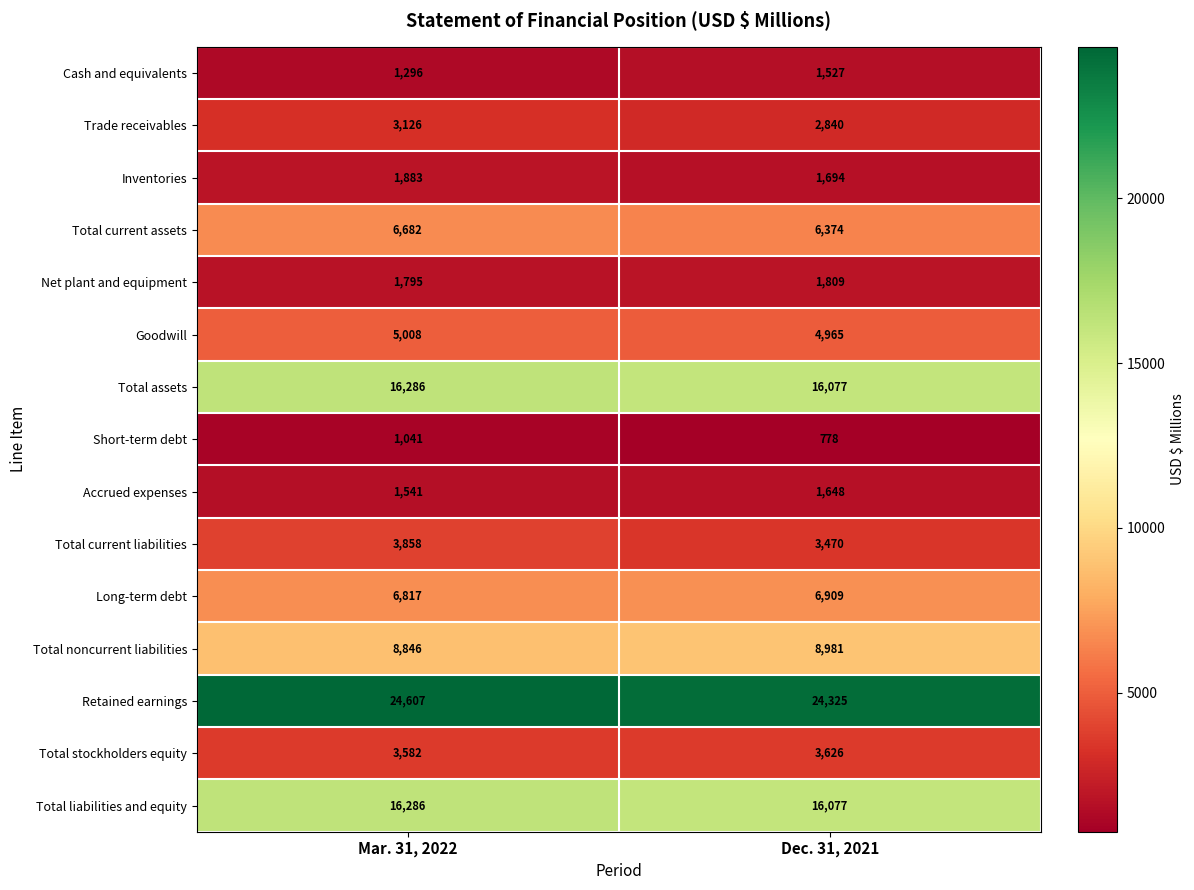

What is the difference between the Net plant and equipment values at Dec. 31, 2021 and Mar. 31, 2022?

14